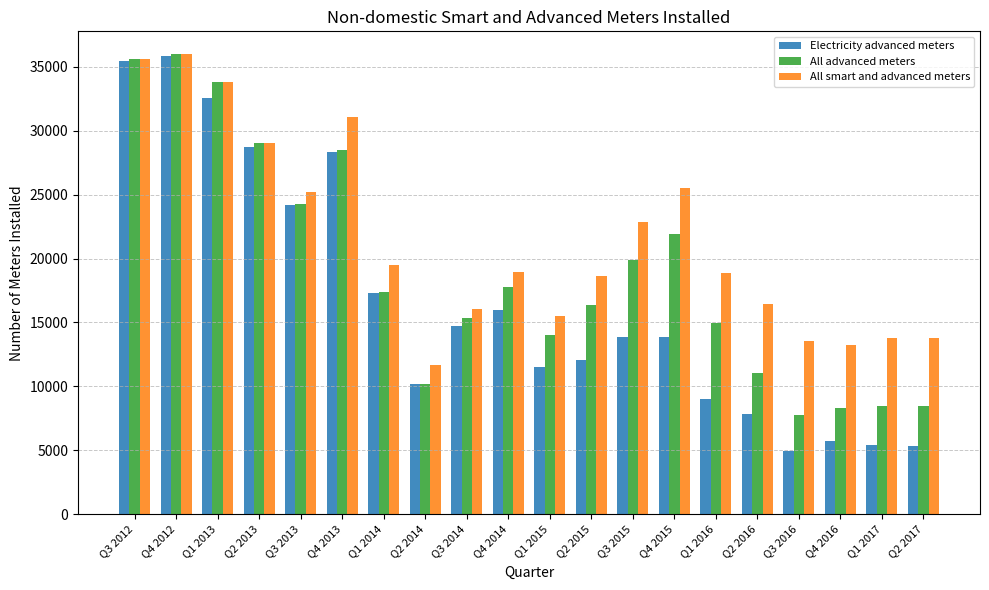

The All advanced meters series shows 14963 at Q1 2016. True or false?

True